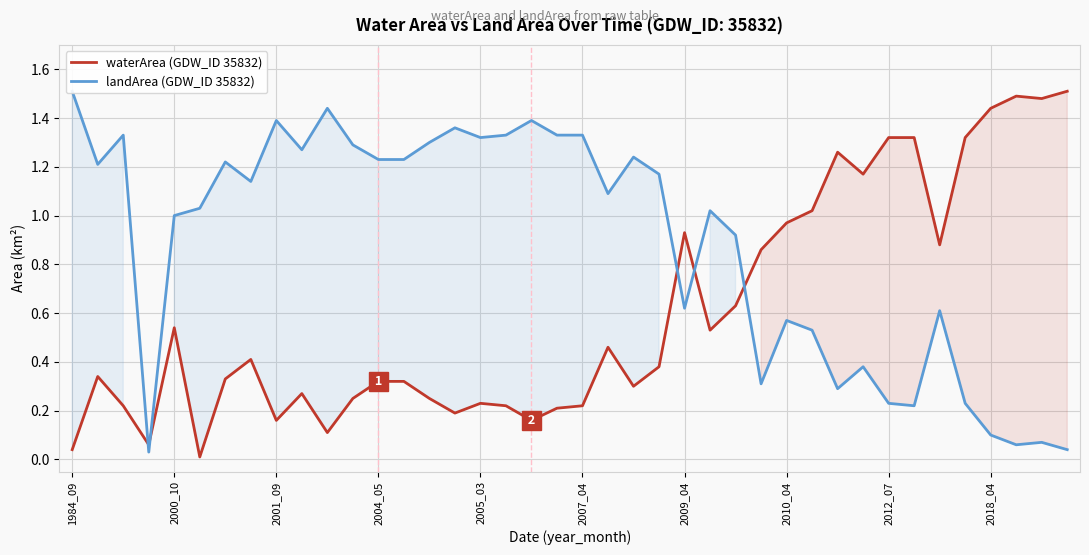

What is the difference between the maximum and minimum values in the landArea (GDW_ID 35832) series?

1.5